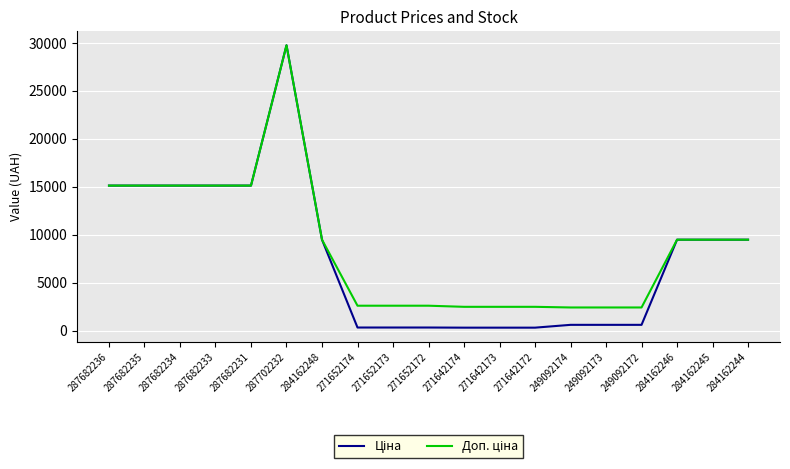

What is the total value across all series at 287682235?

30240.0